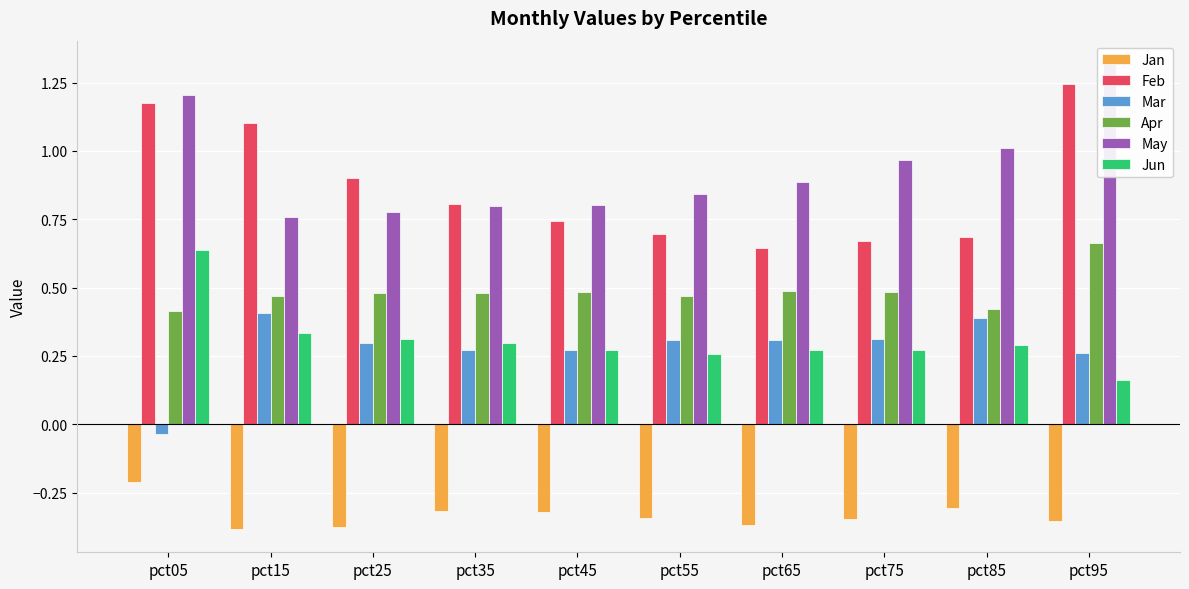

Between pct55 and pct85, which series saw the biggest shift?

May